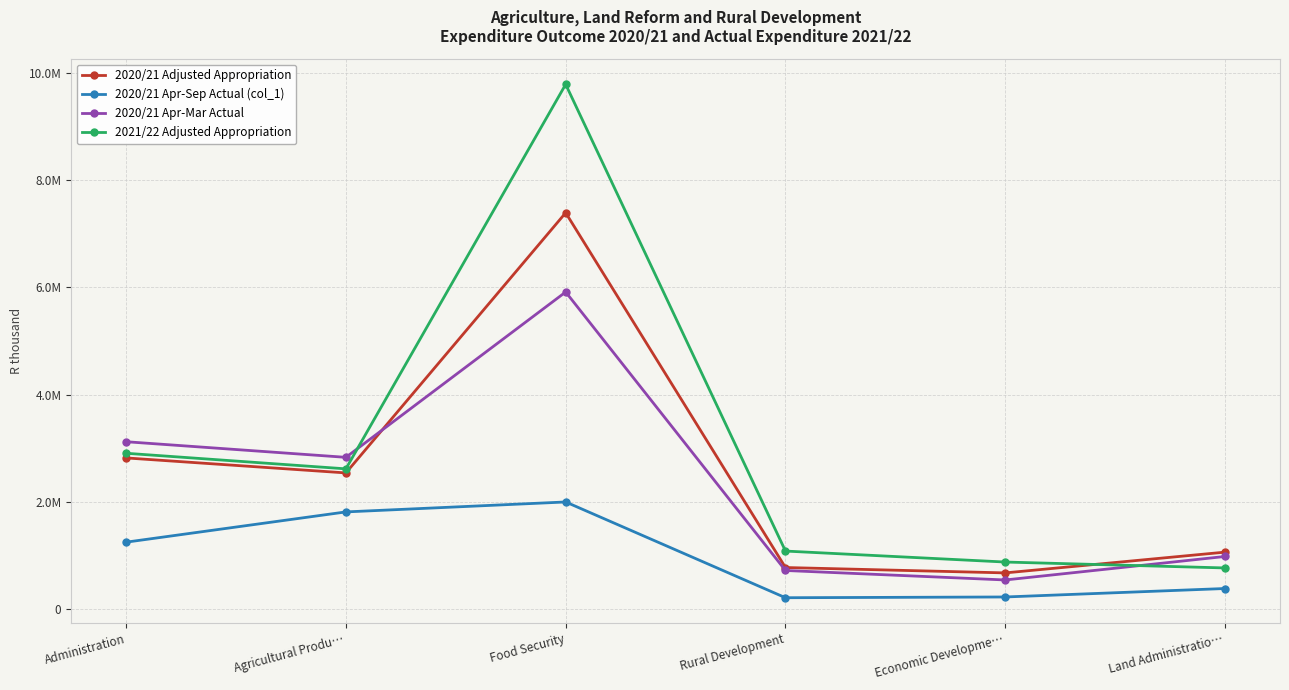

What position from the left is Rural Development?

4